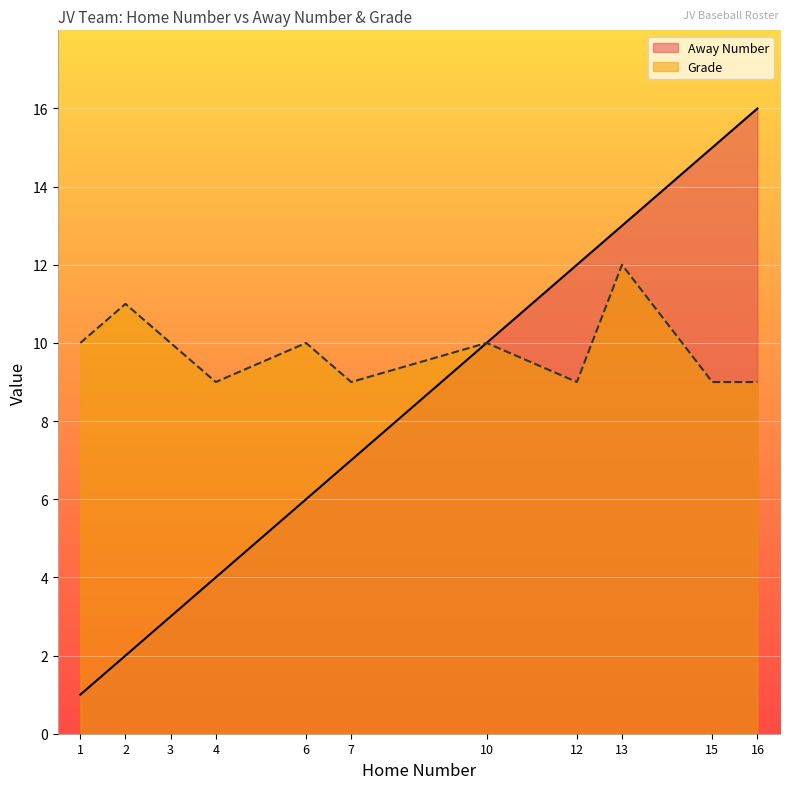

List the series in order of their overall mean, lowest first.

Away Number, Grade